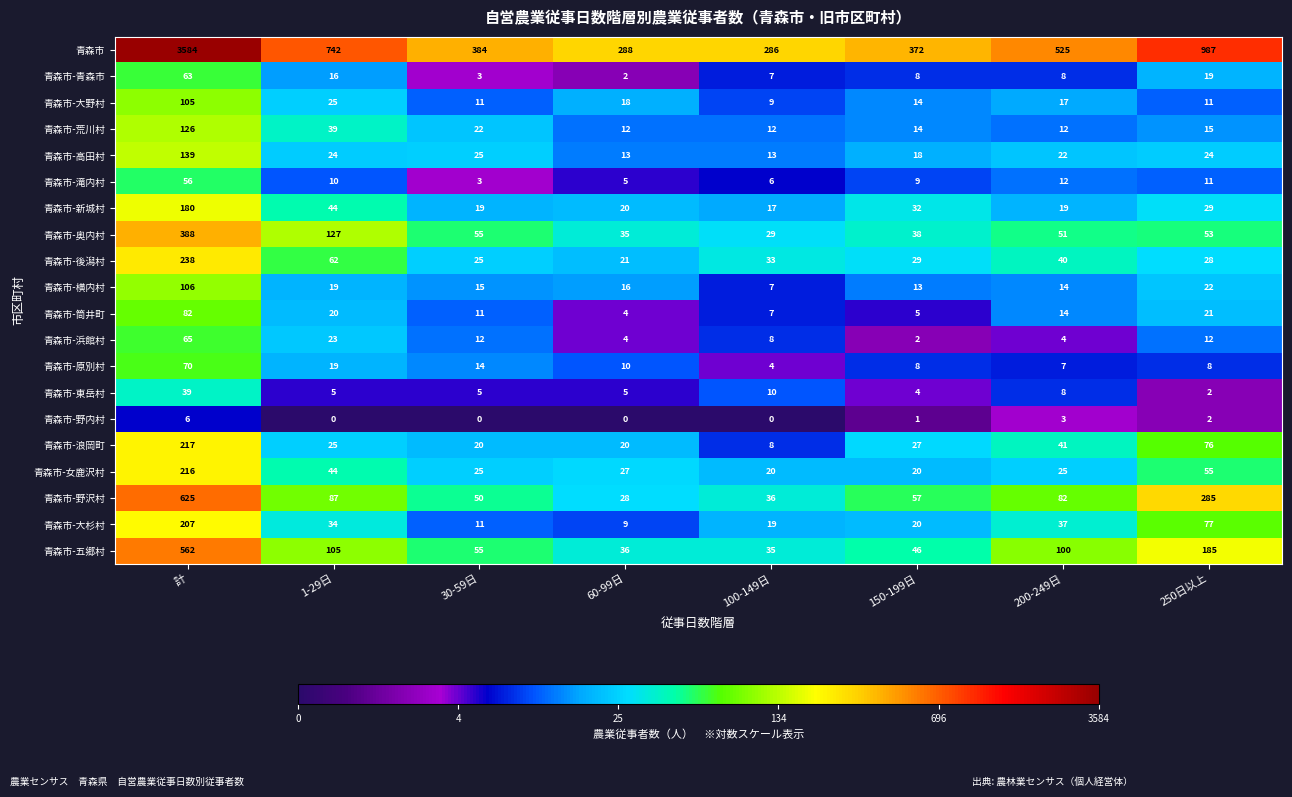

Which series has the largest total across all categories?

青森市